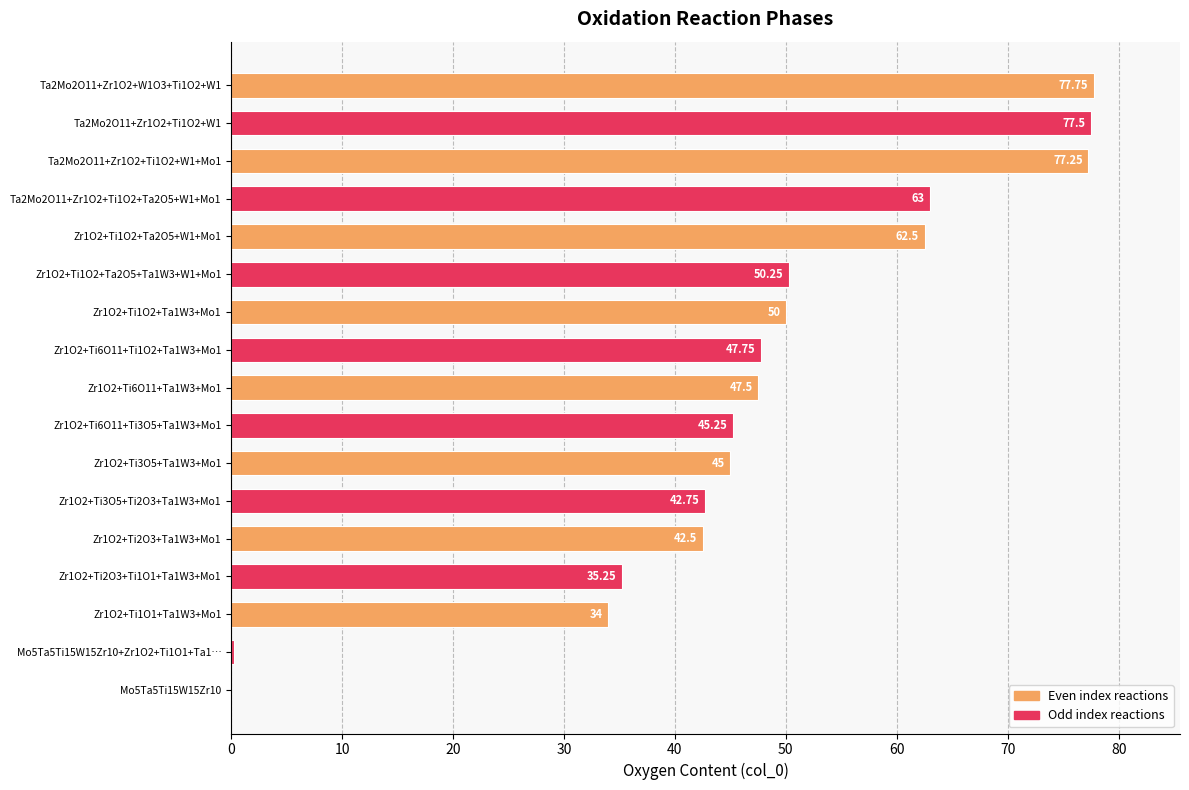

What is the sum of all values?

798.5